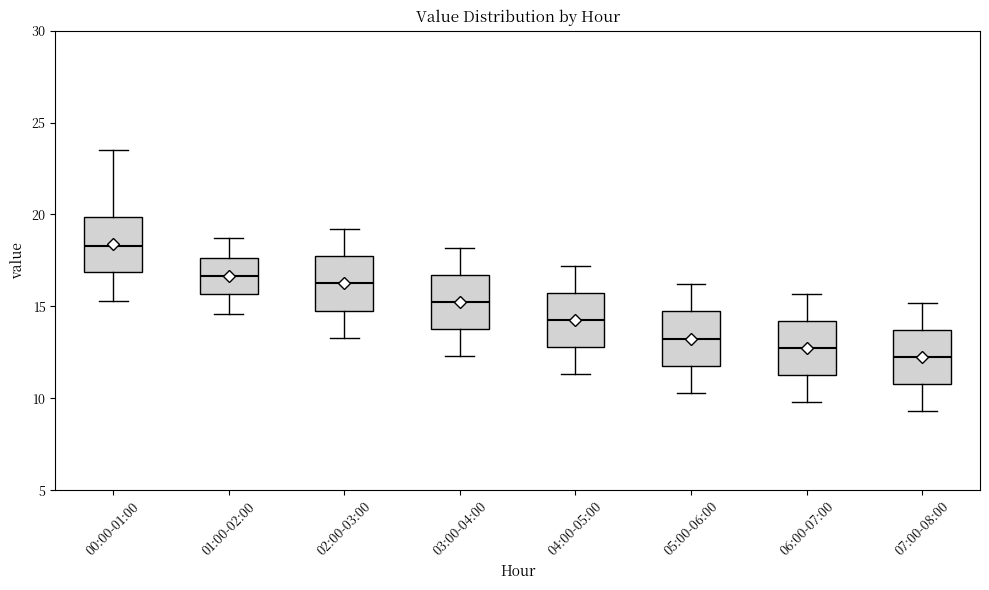

Reading left to right, read every box against the y-axis: the position of its median line, the range the box covers, and the ends of its whiskers. The values are not printed on the chart, so give them approximately, as read against the axis.

00:00-01:00: median 18.5, box 17.0 to 20.0, whiskers 15.5 to 23.5
01:00-02:00: median 16.5, box 15.5 to 17.5, whiskers 14.5 to 18.5
02:00-03:00: median 16.5, box 15.0 to 17.5, whiskers 13.5 to 19.0
03:00-04:00: median 15.5, box 14.0 to 16.5, whiskers 12.5 to 18.0
04:00-05:00: median 14.5, box 13.0 to 15.5, whiskers 11.5 to 17.0
05:00-06:00: median 13.5, box 12.0 to 14.5, whiskers 10.5 to 16.0
06:00-07:00: median 13.0, box 11.5 to 14.0, whiskers 10.0 to 15.5
07:00-08:00: median 12.5, box 11.0 to 13.5, whiskers 9.5 to 15.0